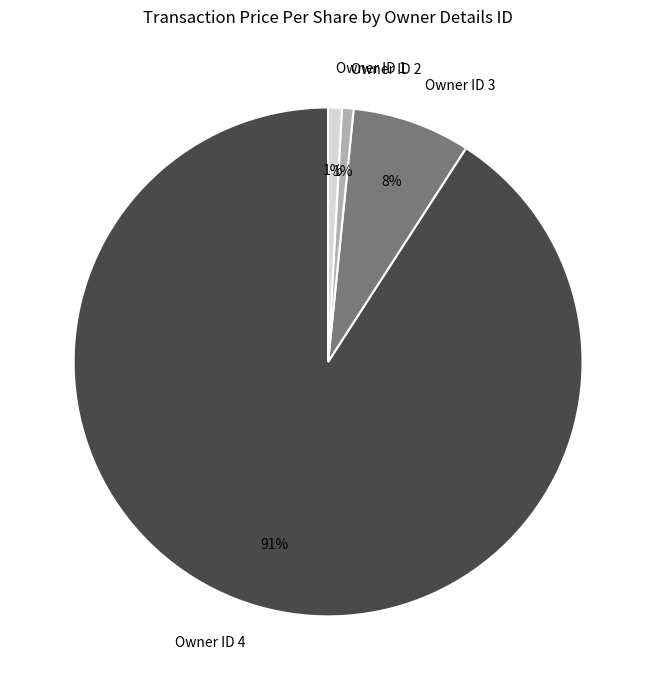

Is there any slice that represents more than half of the pie?

Yes